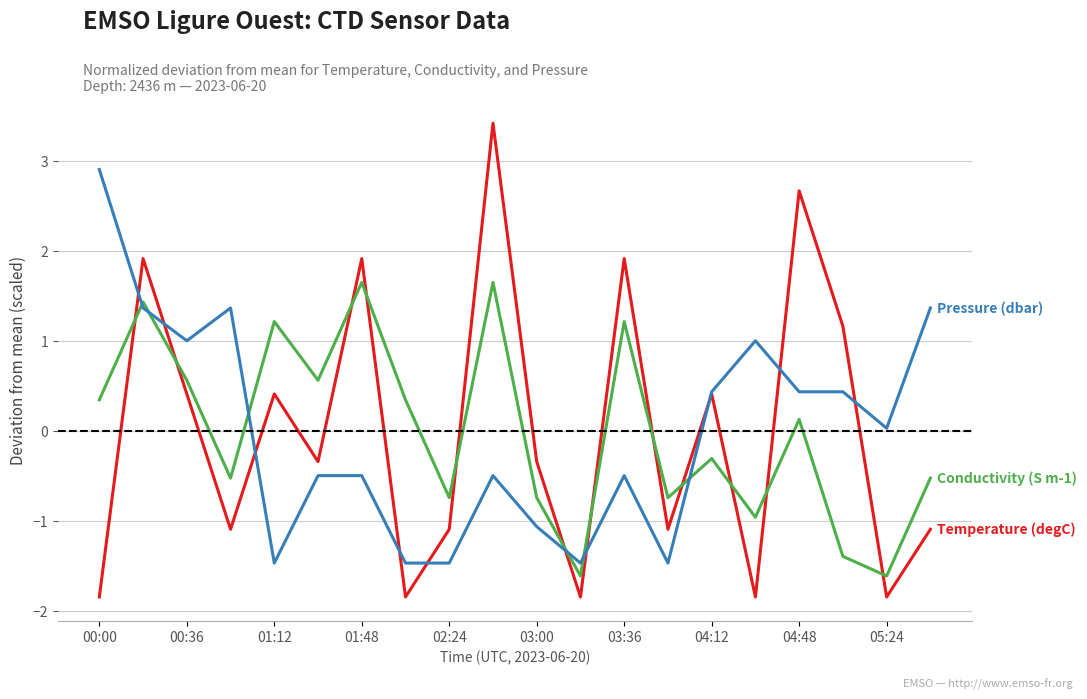

What is the greatest value displayed?

3.4